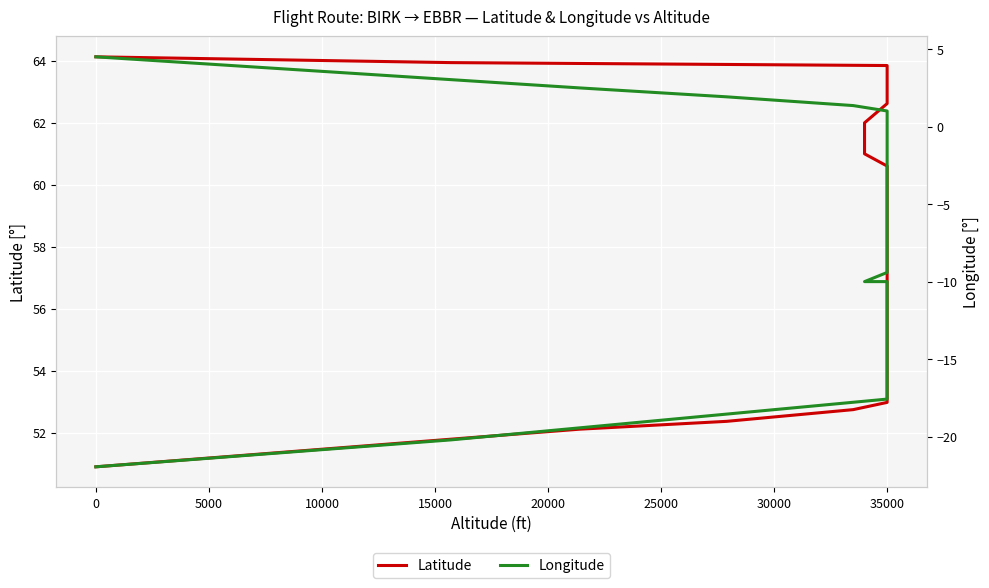

Which series has the widest spread of values?

Longitude